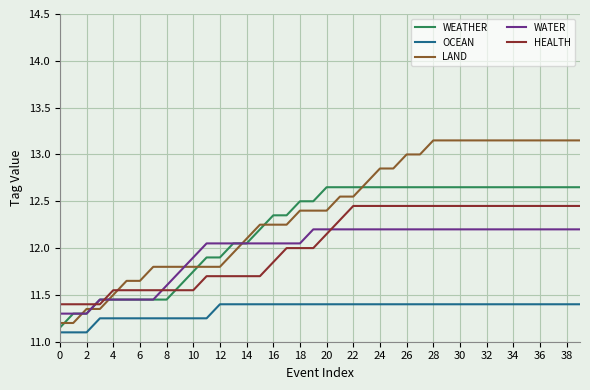

What is the smallest value displayed?

11.1